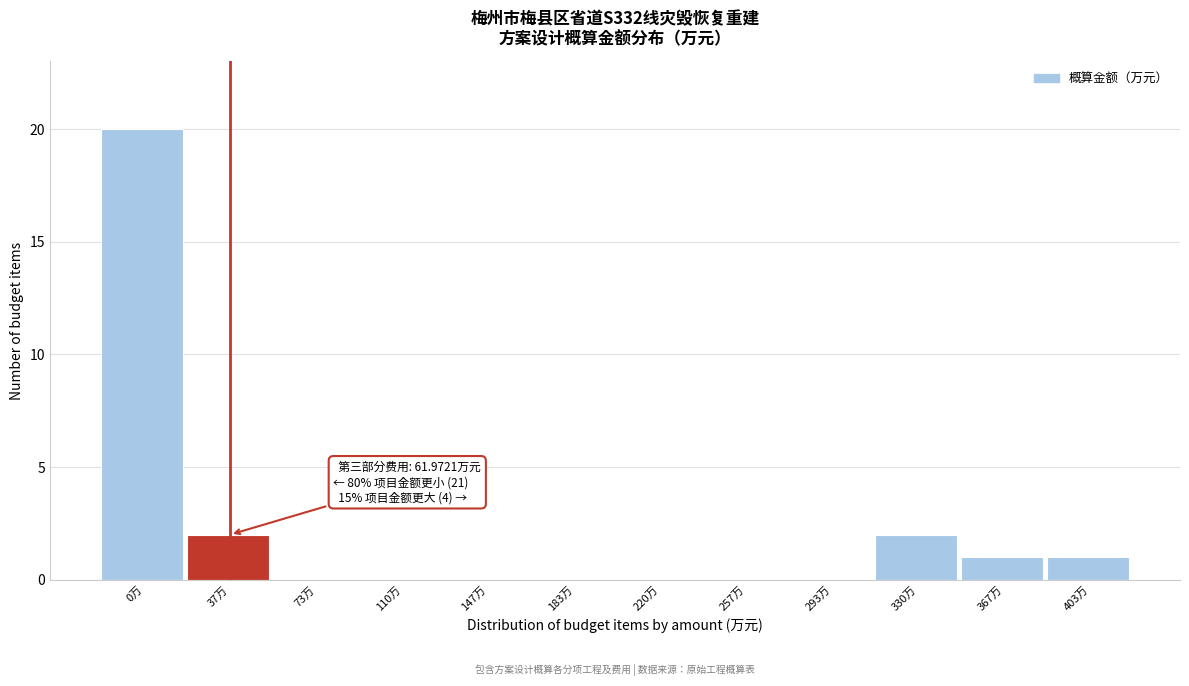

Reading left to right, list all the values displayed in this chart.

0万=20	37万=2	73万=0	110万=0	147万=0	183万=0	220万=0	257万=0	293万=0	330万=2	367万=1	403万=1